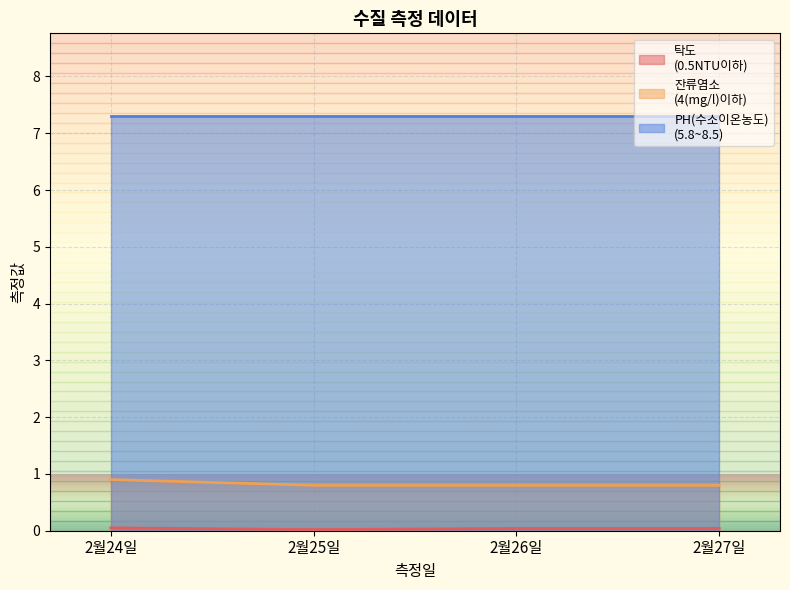

What is the sum of the 잔류염소
(4(mg/l)이하) values at 2월25일 and 2월27일?

1.6